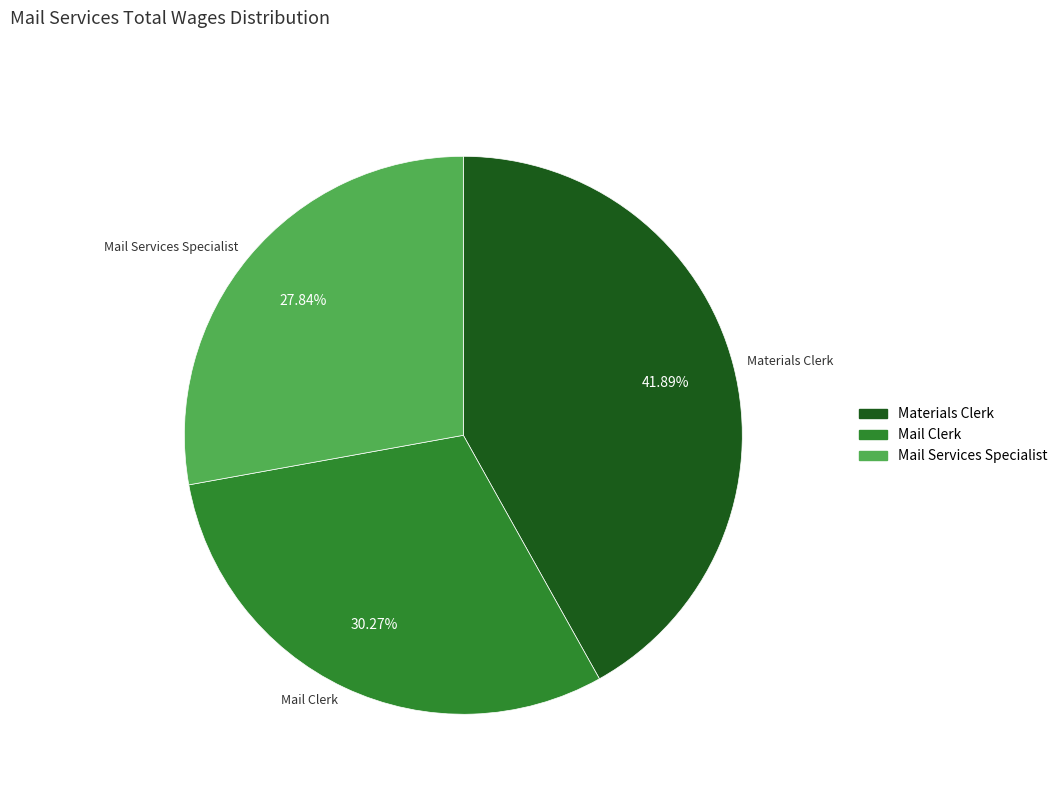

Does Mail Services Specialist account for over 50% of the chart?

No